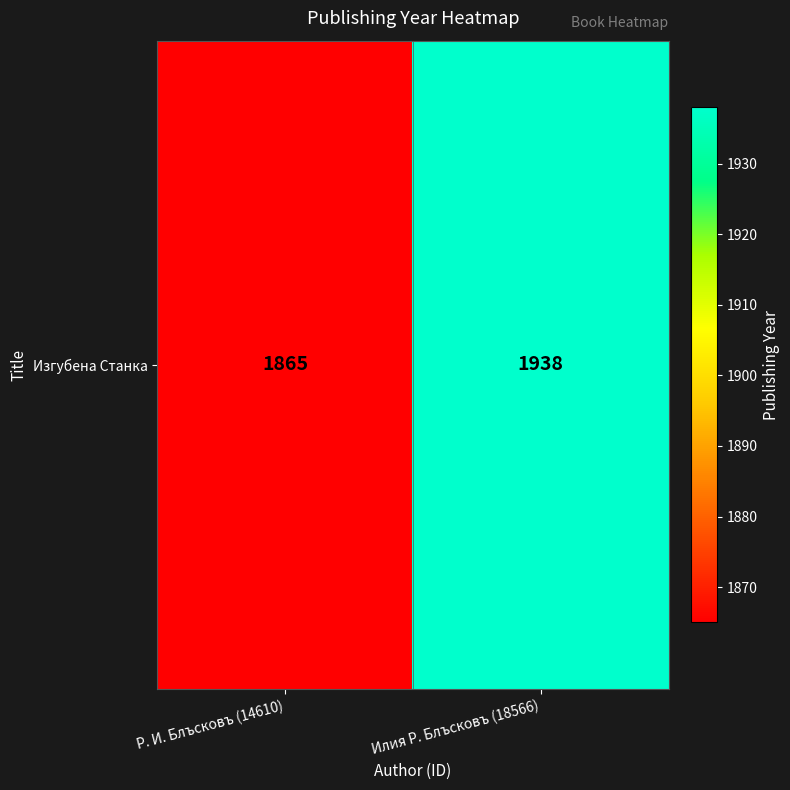

Reading right to left, what are all the values shown in this chart?

Илия Р. Блъсковъ (18566)=1938	Р. И. Блъсковъ (14610)=1865